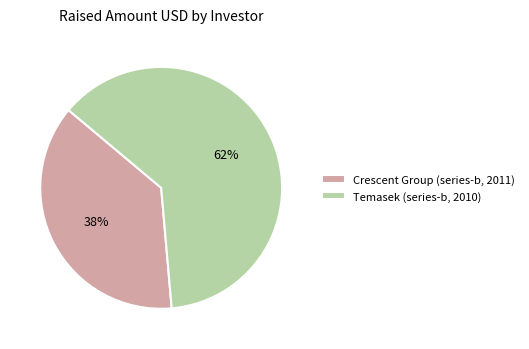

Count the number of slices in the pie.

2